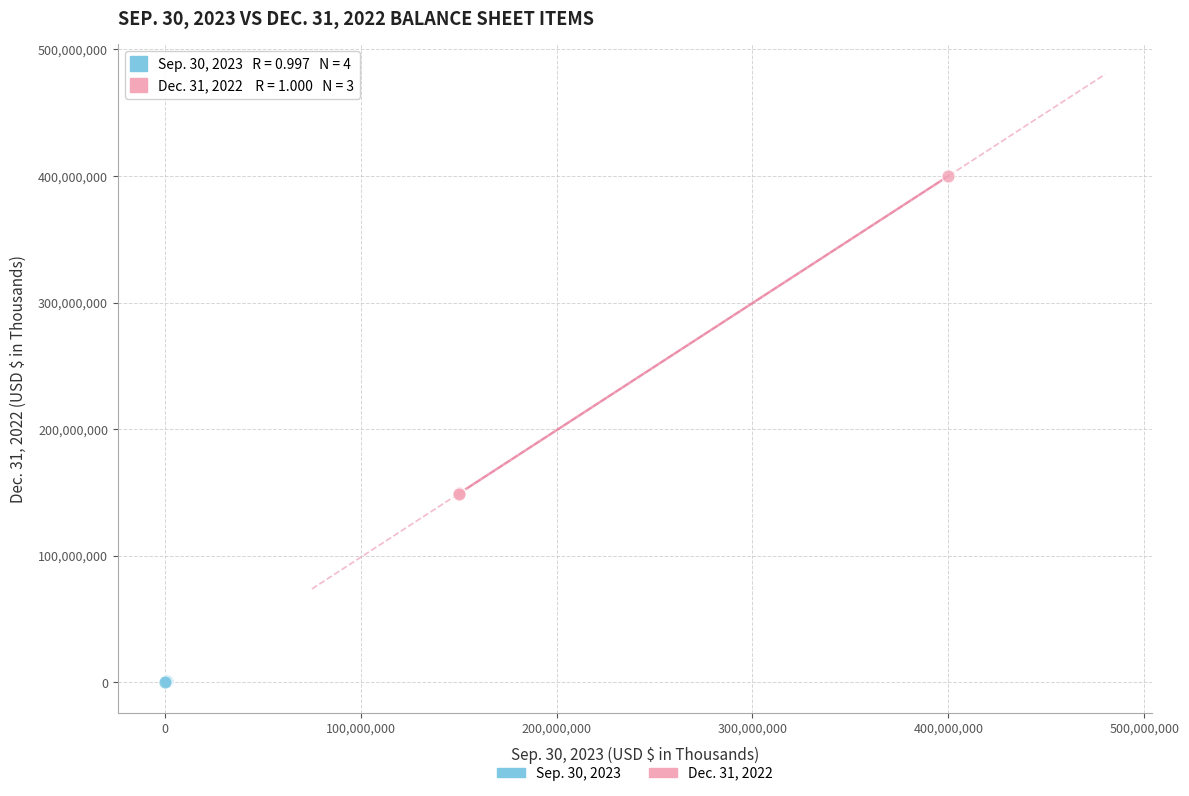

Which series contains the lowest Y value?

Sep. 30, 2023